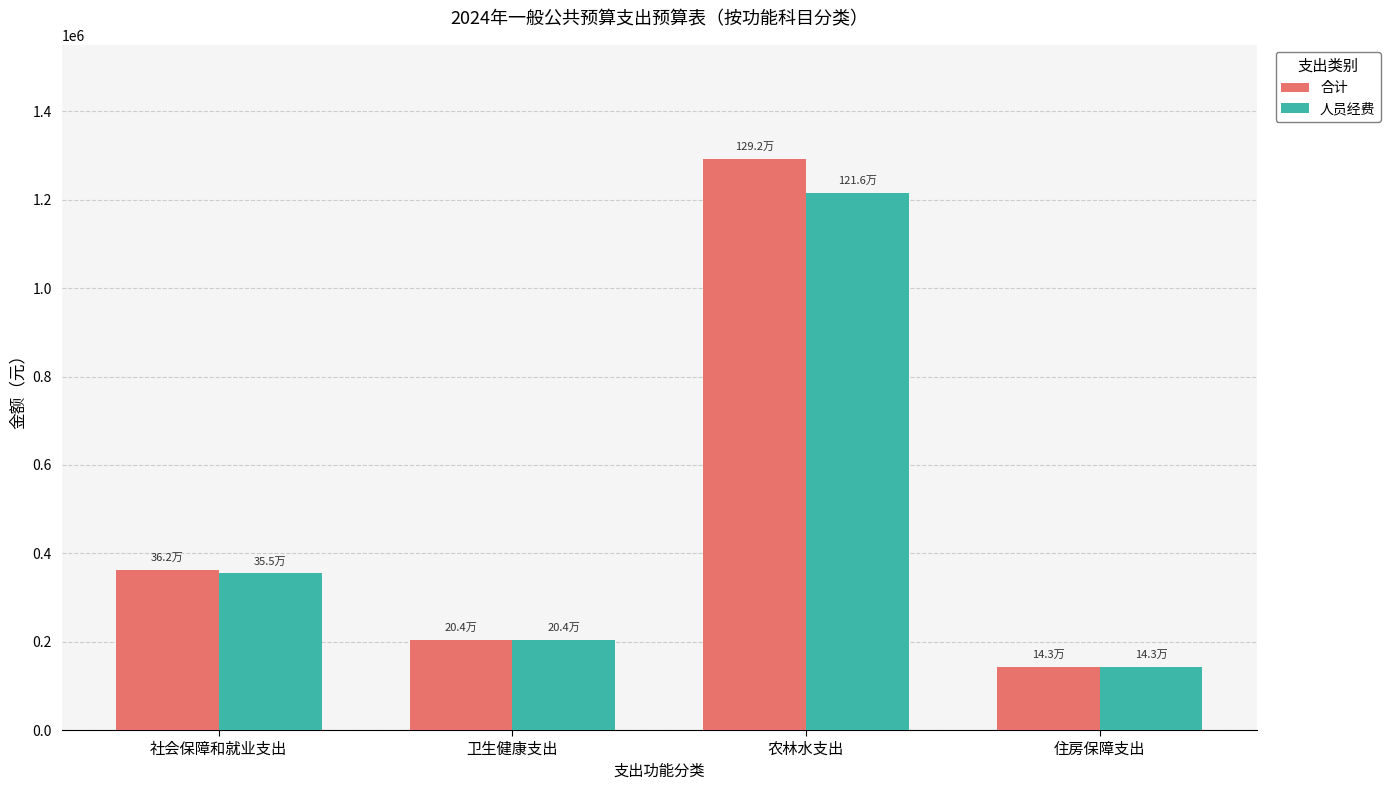

What is the sum of all 合计 values?

2001289.2